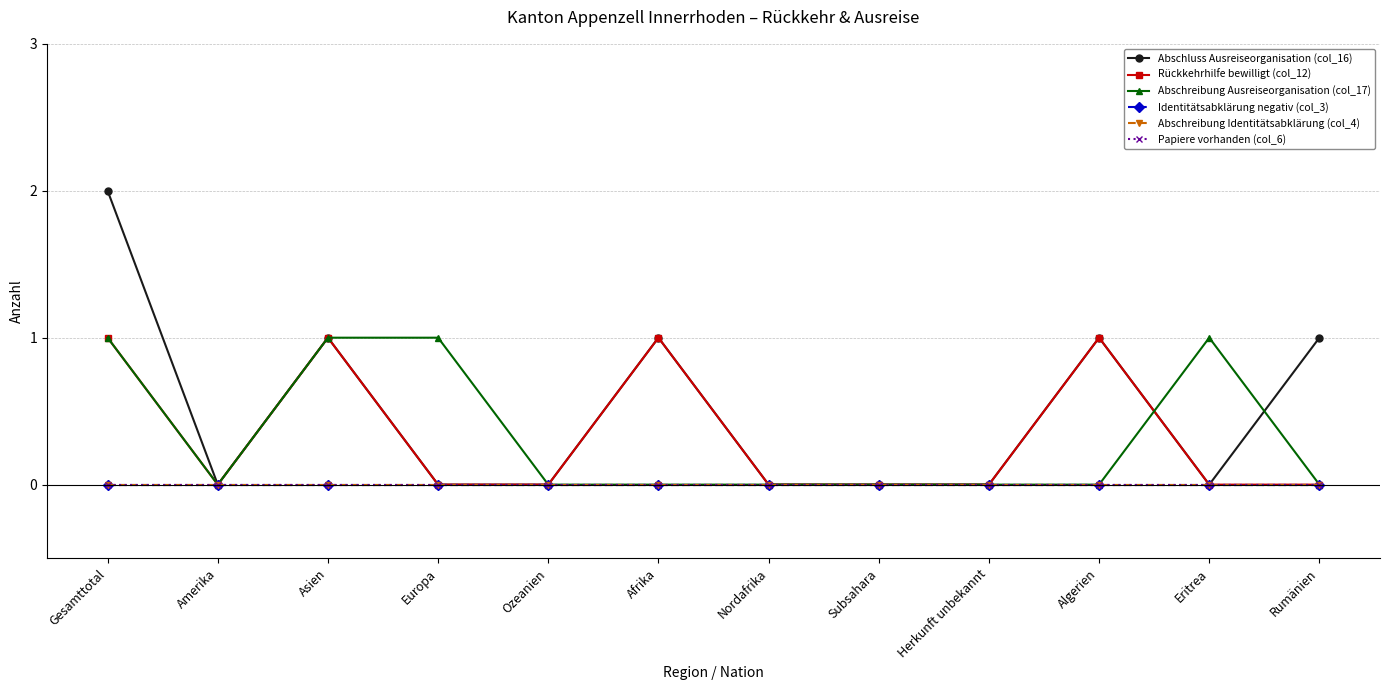

Is this an area chart (filled region under the line)?

No